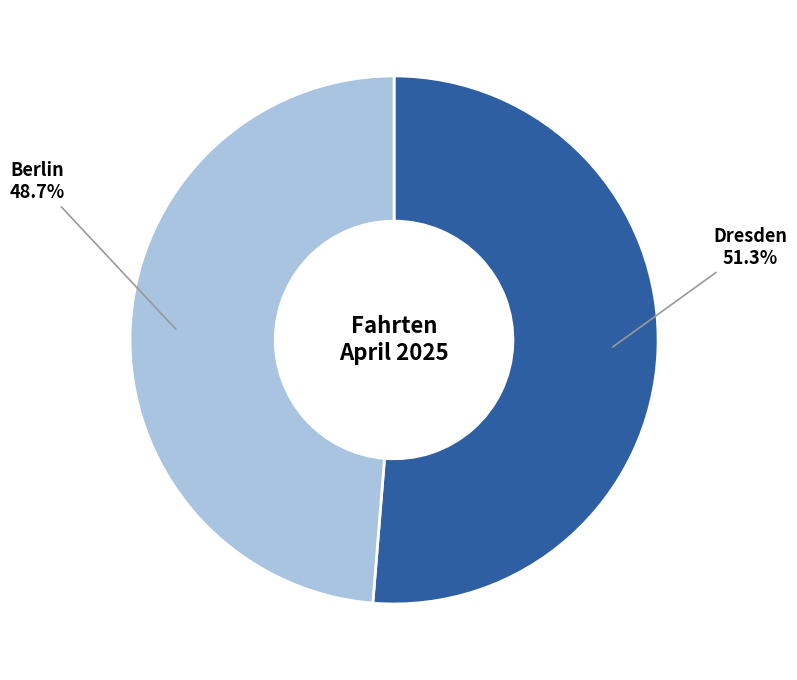

Does any single category account for the majority?

Yes